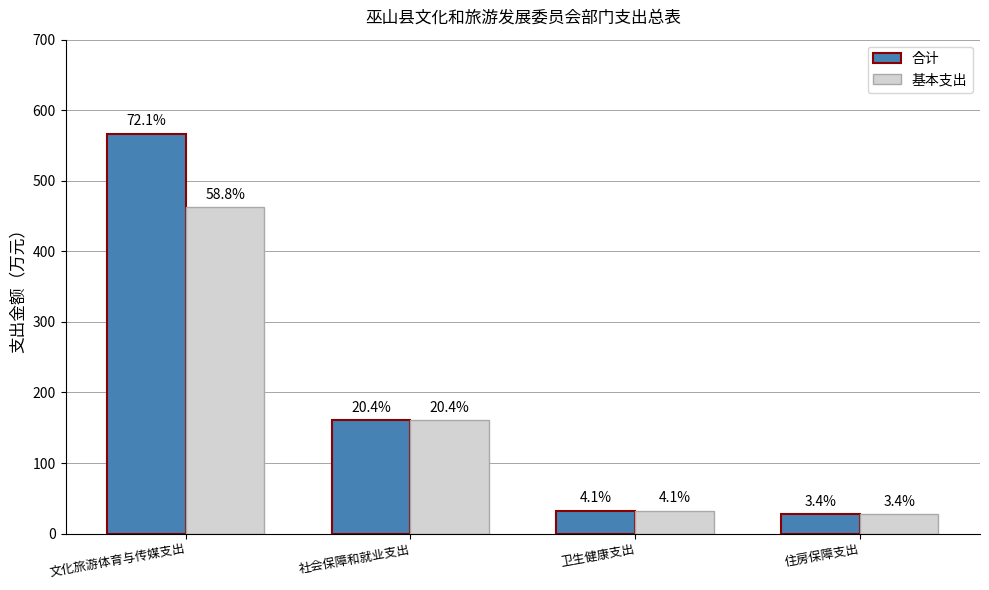

How many groups of bars are there?

4